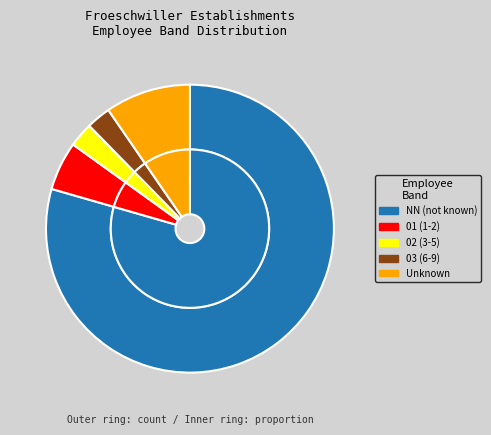

Which category has the biggest portion of the pie?

NN